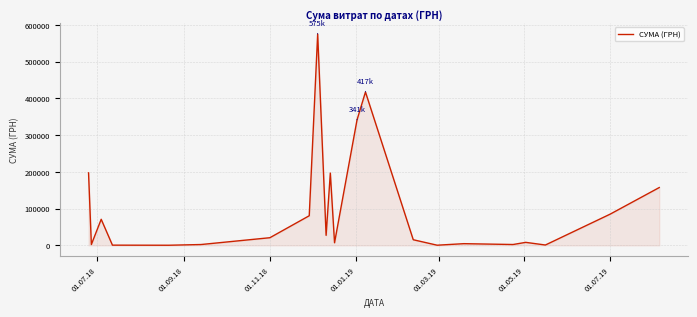

What is the maximum value shown in the chart?

574838.5